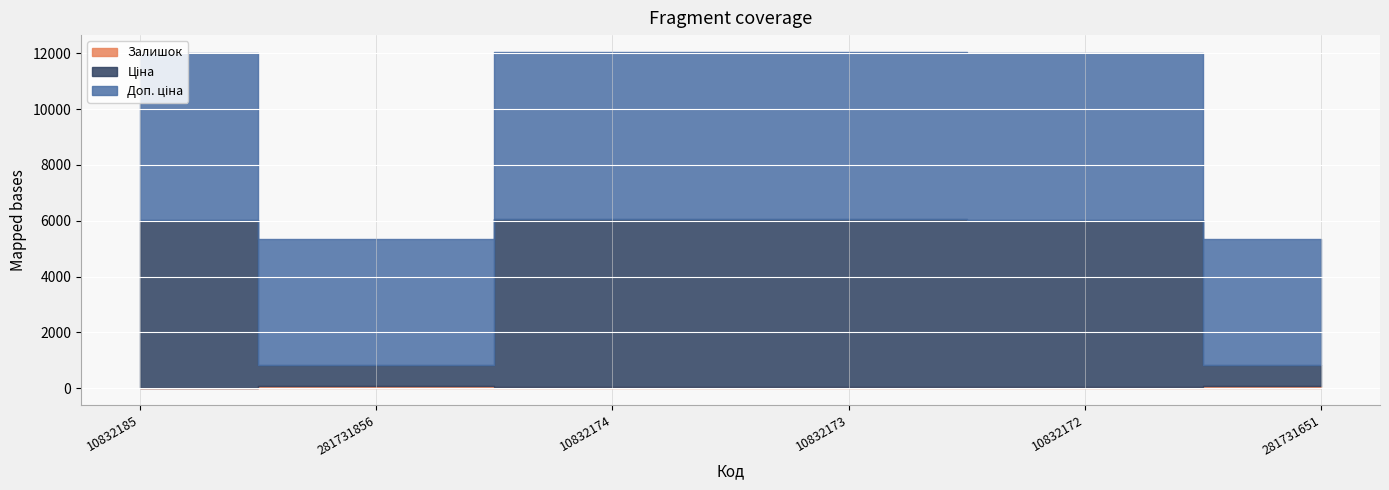

Is it true that Ціна equals 2797.5 at 10832174?

False